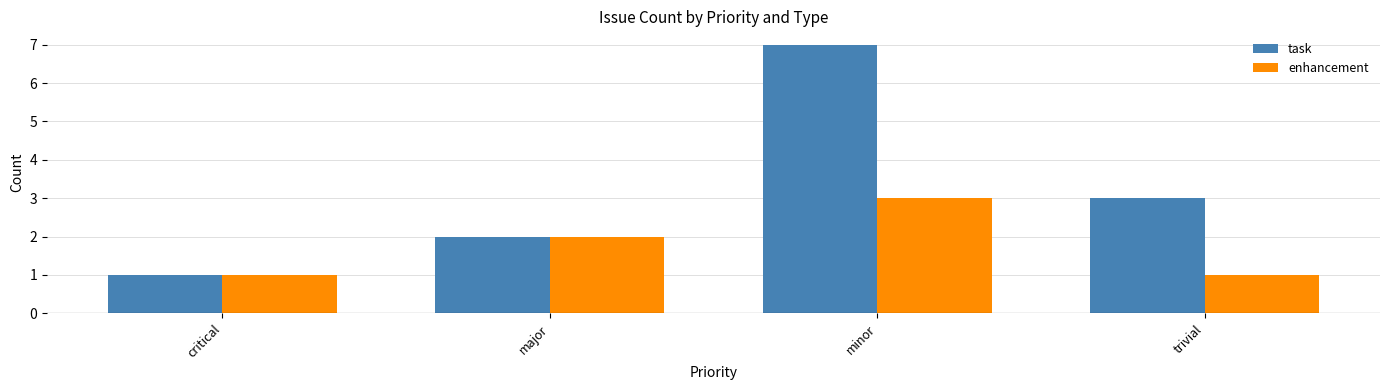

What is the greatest value displayed?

7